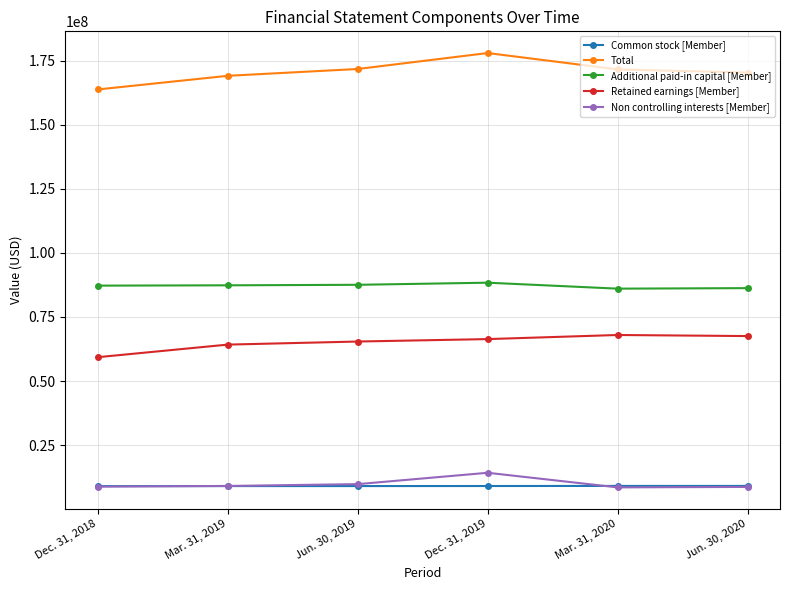

The value of Total at Mar. 31, 2019 is 169074286. True or false?

True